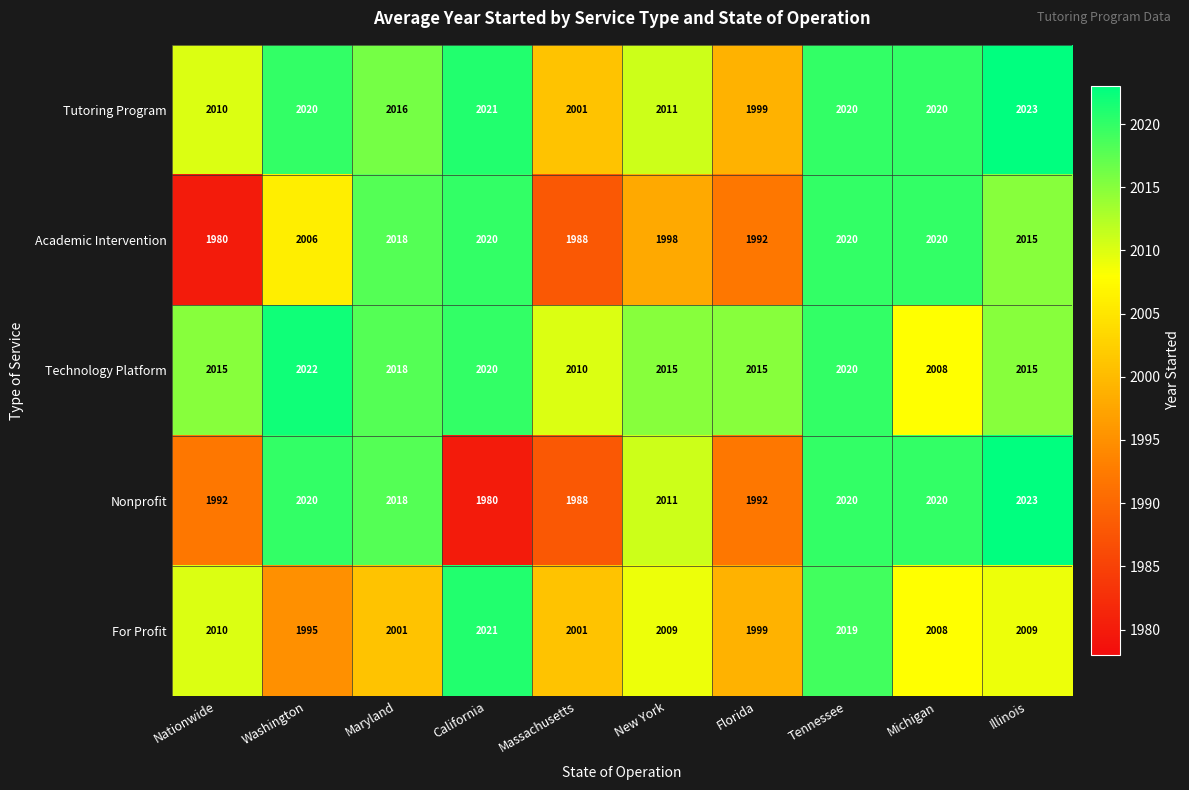

What is the spread (max minus min) of values at Washington?

27